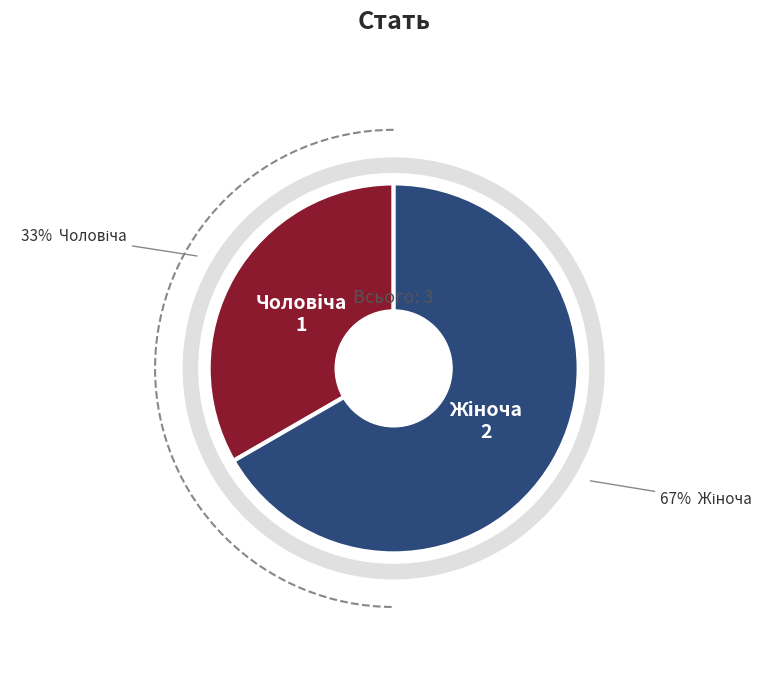

What percentage do Чоловіча and Жіноча together represent?

100.0%